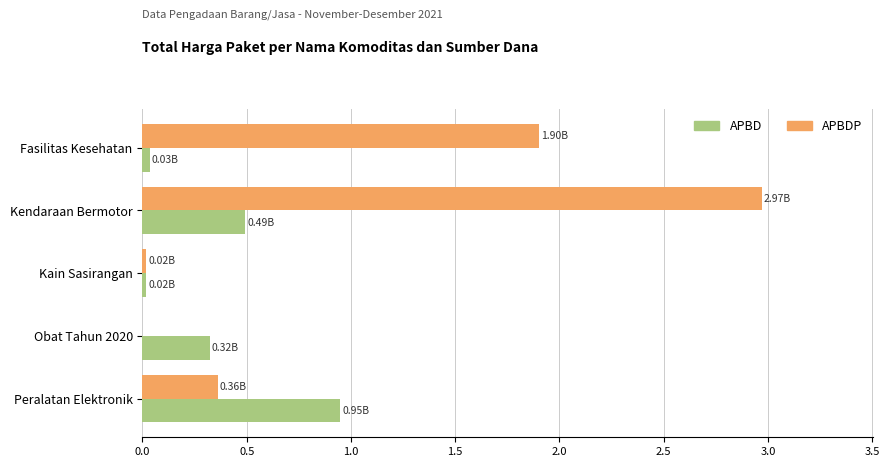

What is the sum of all APBDP values?

5.3